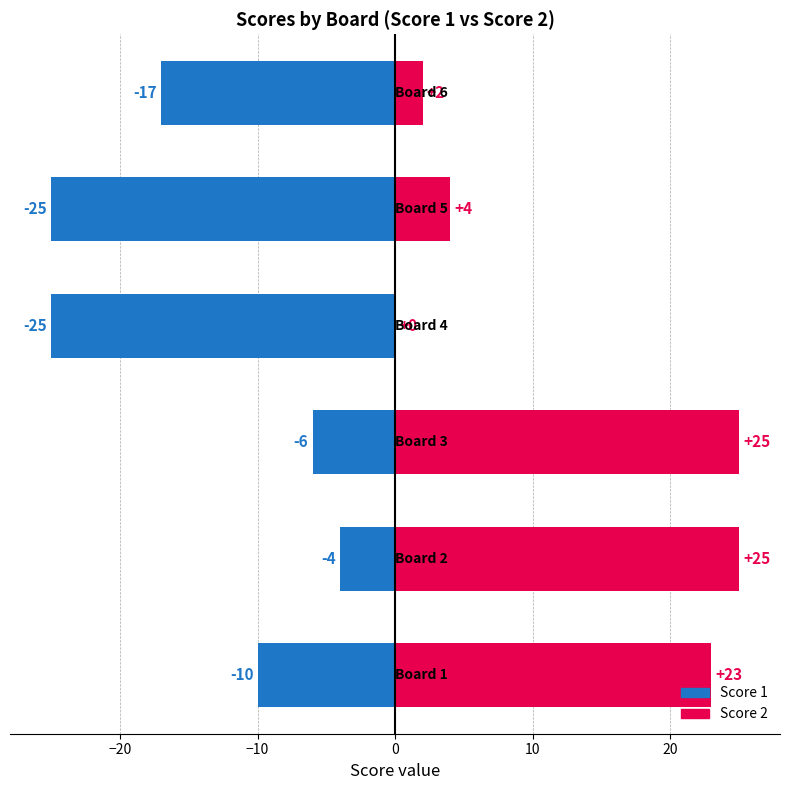

What is the value of the Score 1 bar at the 5th from the left?

-25